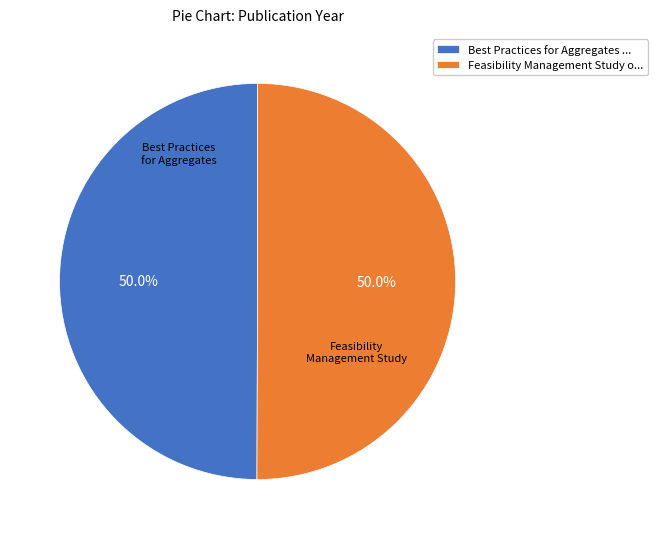

Combined, do Feasibility Management Study o... and Best Practices for Aggregates ... account for over 50%?

Yes